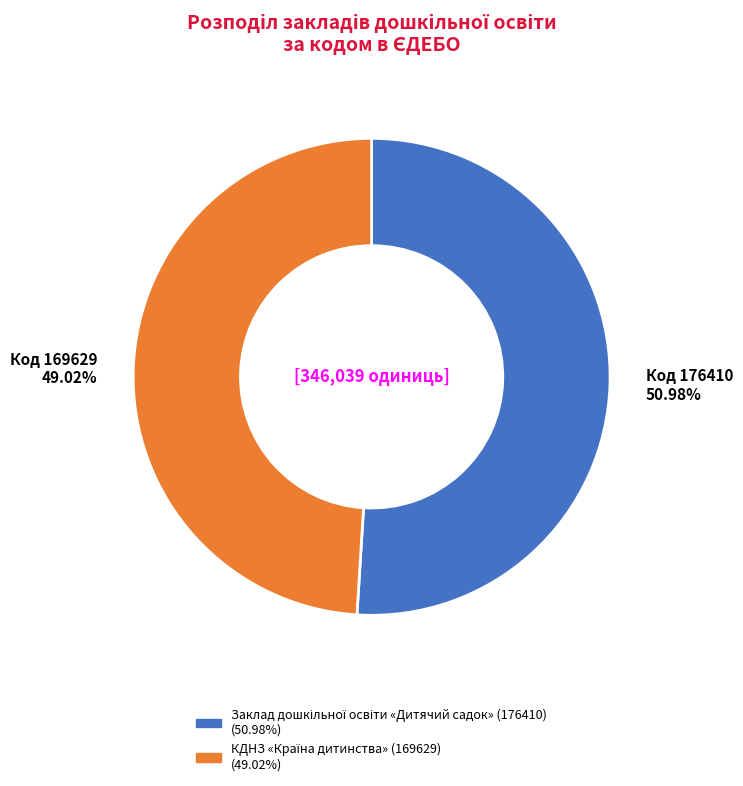

Does any single category account for the majority?

Yes